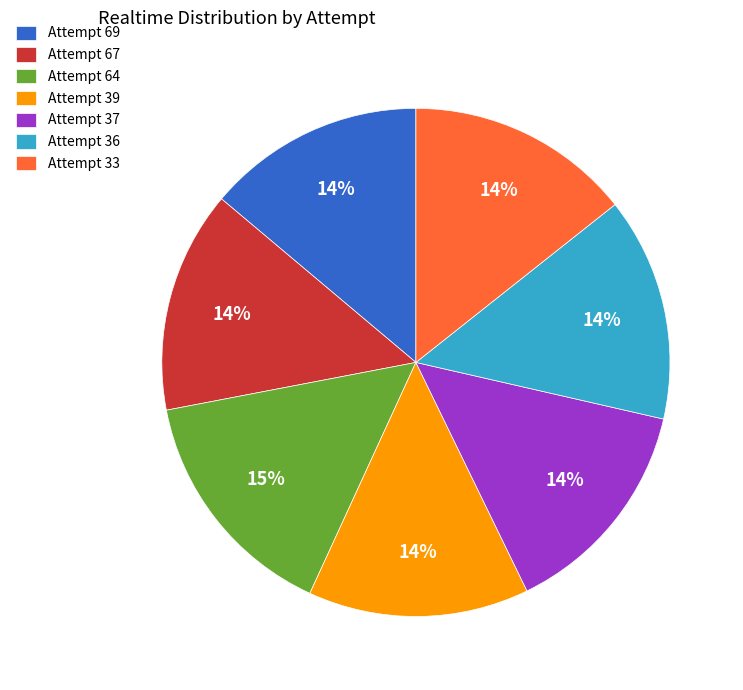

Combined, do Attempt 33 and Attempt 37 account for over 50%?

No